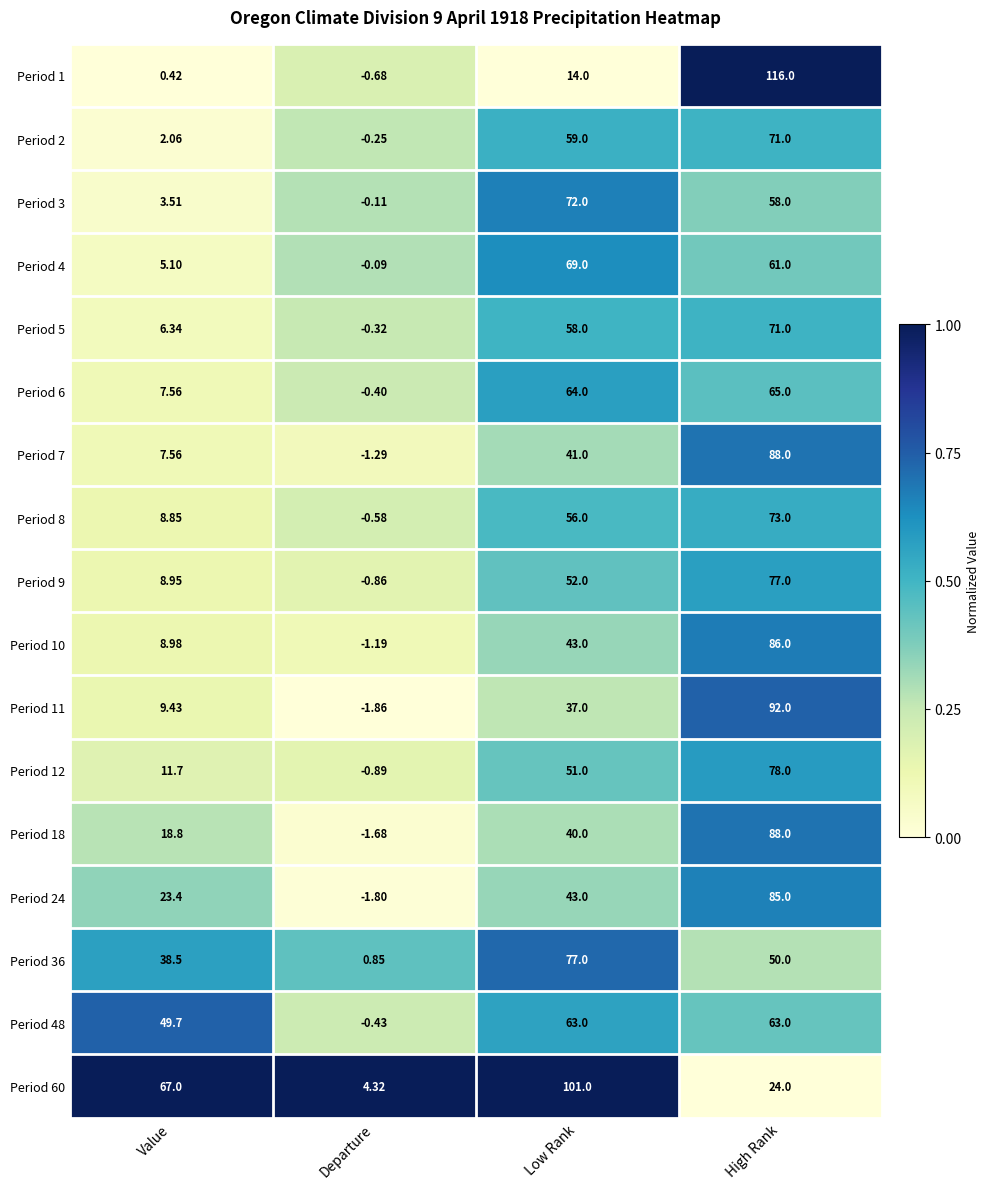

Rank the categories by Period 24 value from highest to lowest.

High Rank, Low Rank, Value, Departure